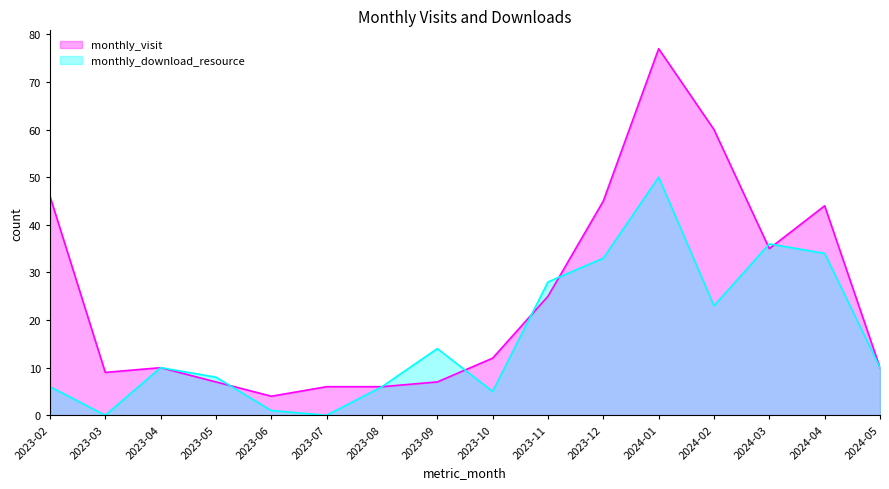

What is the label of the 7th point from the left?

2023-08